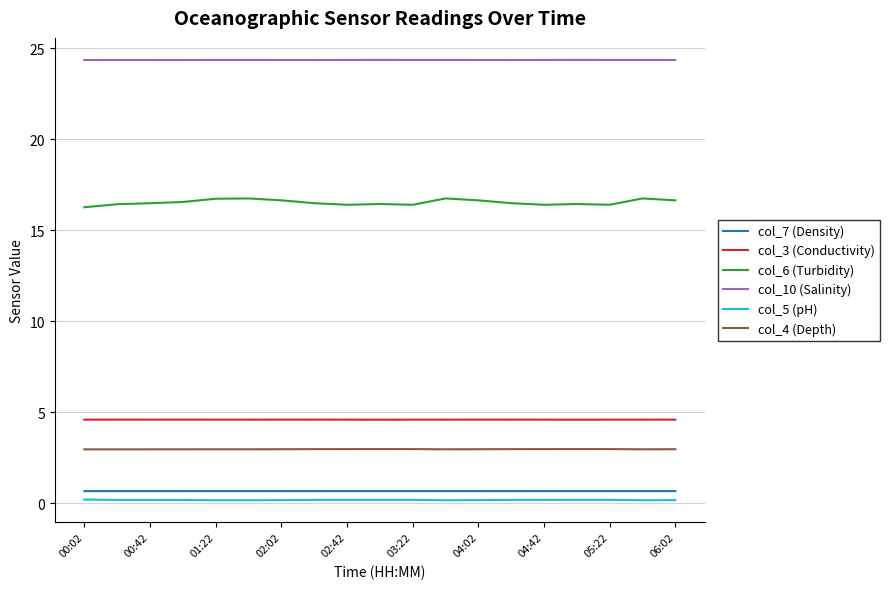

Which series has the largest total across all categories?

col_10 (Salinity)